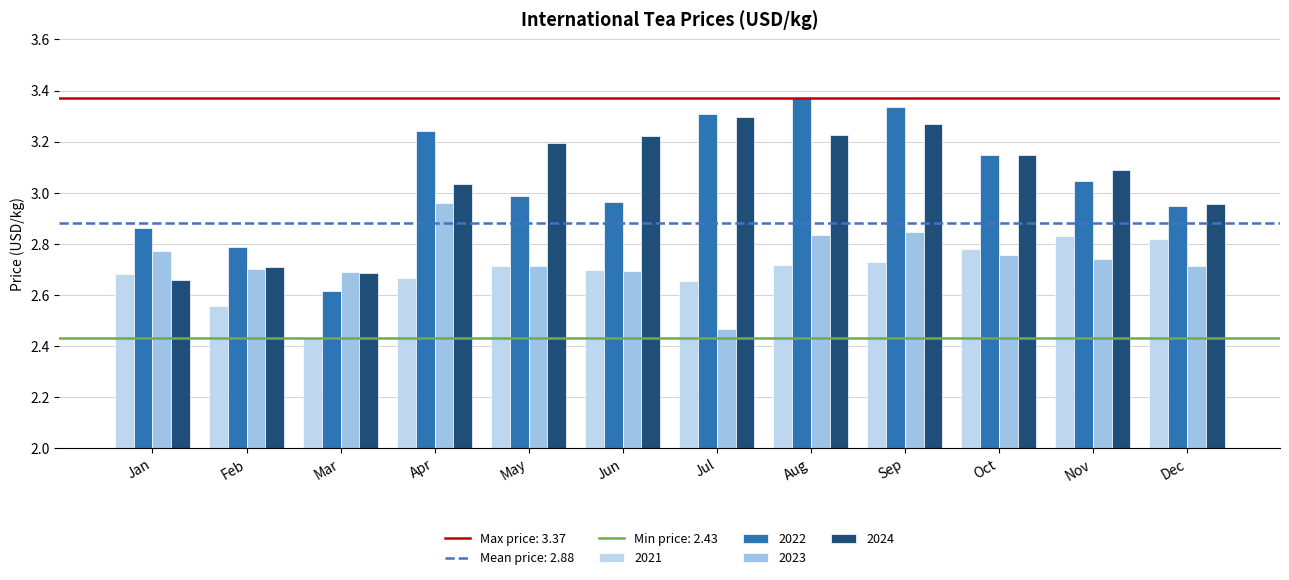

Reading right to left, list all the values displayed in this chart.

2021: Dec=2.8	Nov=2.8	Oct=2.8	Sep=2.7	Aug=2.7	Jul=2.7	Jun=2.7	May=2.7	Apr=2.7	Mar=2.4	Feb=2.6	Jan=2.7
2022: Dec=2.9	Nov=3.0	Oct=3.1	Sep=3.3	Aug=3.4	Jul=3.3	Jun=3.0	May=3.0	Apr=3.2	Mar=2.6	Feb=2.8	Jan=2.9
2023: Dec=2.7	Nov=2.7	Oct=2.8	Sep=2.8	Aug=2.8	Jul=2.5	Jun=2.7	May=2.7	Apr=3.0	Mar=2.7	Feb=2.7	Jan=2.8
2024: Dec=3.0	Nov=3.1	Oct=3.1	Sep=3.3	Aug=3.2	Jul=3.3	Jun=3.2	May=3.2	Apr=3.0	Mar=2.7	Feb=2.7	Jan=2.7